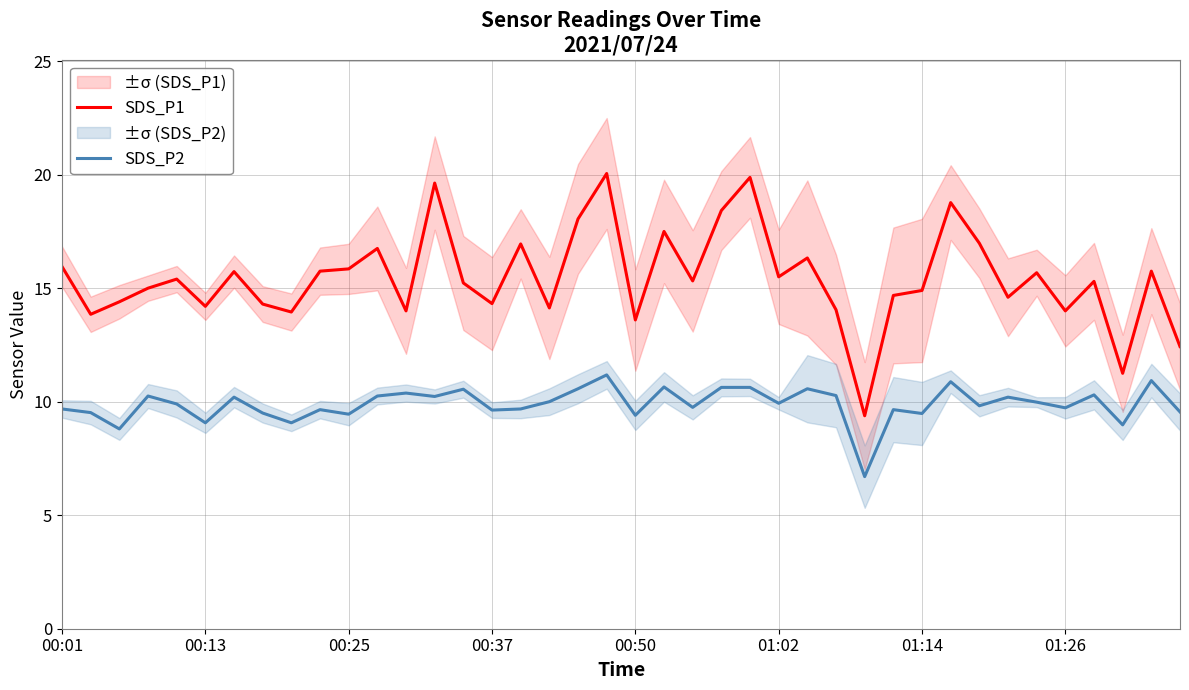

True or false: SDS_P2 and SDS_P1 cross at least once.

False